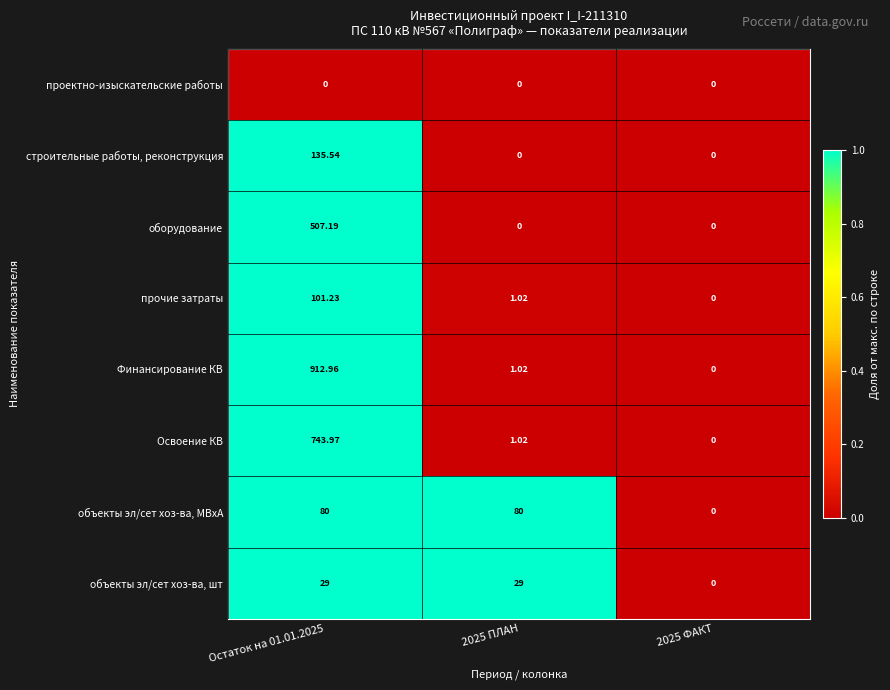

Is the value of Освоение КВ at Остаток на 01.01.2025 greater than the value of Финансирование КВ at Остаток на 01.01.2025?

No